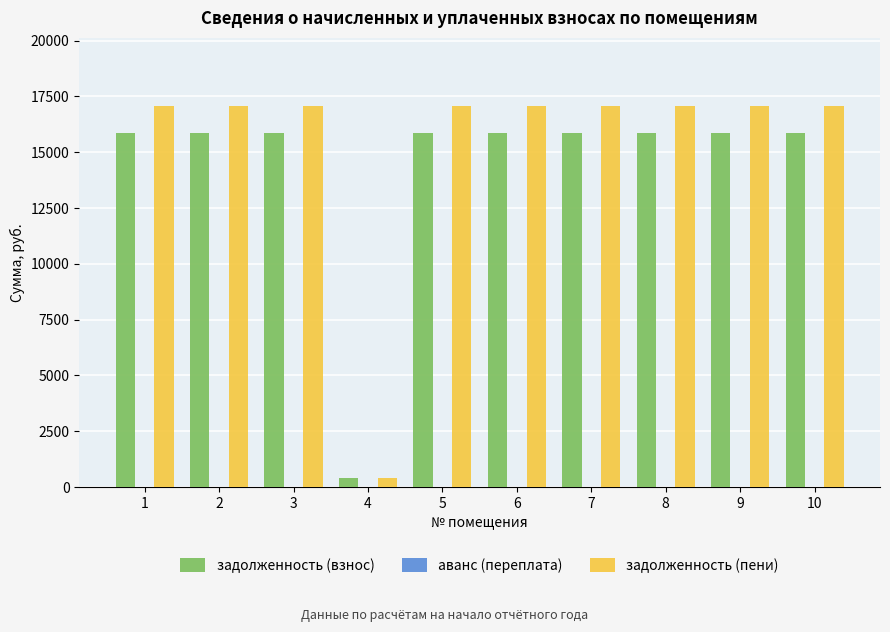

Reading left to right, list all the values displayed in this chart.

задолженность (взнос): 1=15850.5	2=15850.5	3=15850.5	4=400.0	5=15850.5	6=15850.5	7=15850.5	8=15850.5	9=15850.5	10=15850.5
задолженность (пени): 1=17050.5	2=17050.5	3=17050.5	4=400.0	5=17050.5	6=17050.5	7=17050.5	8=17050.5	9=17050.5	10=17050.5